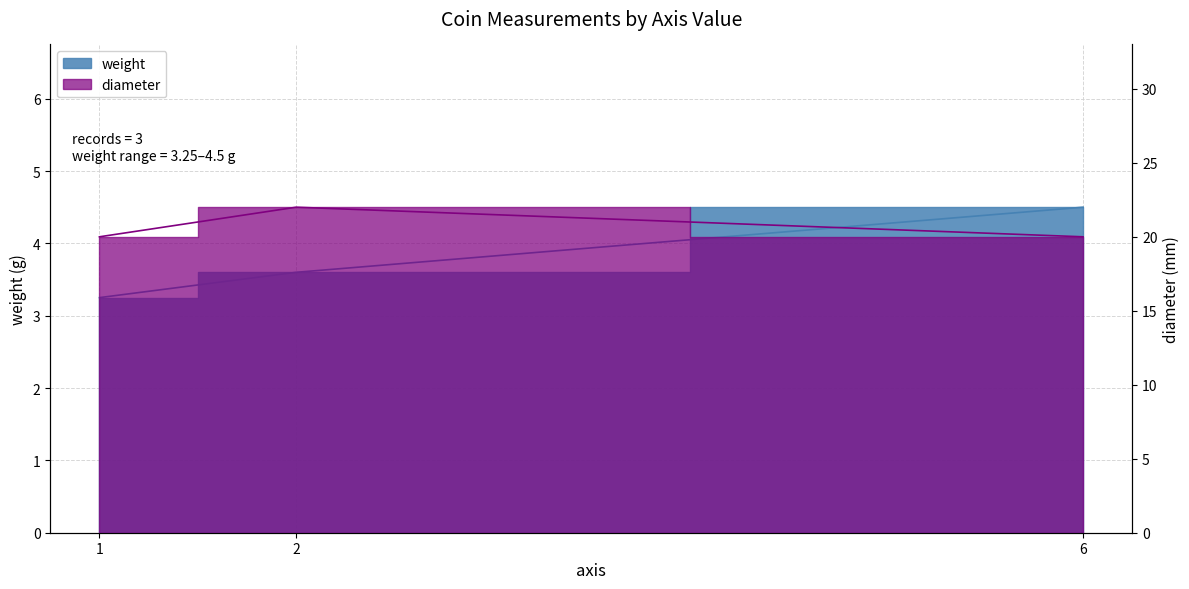

How many lines are shown in the chart?

2